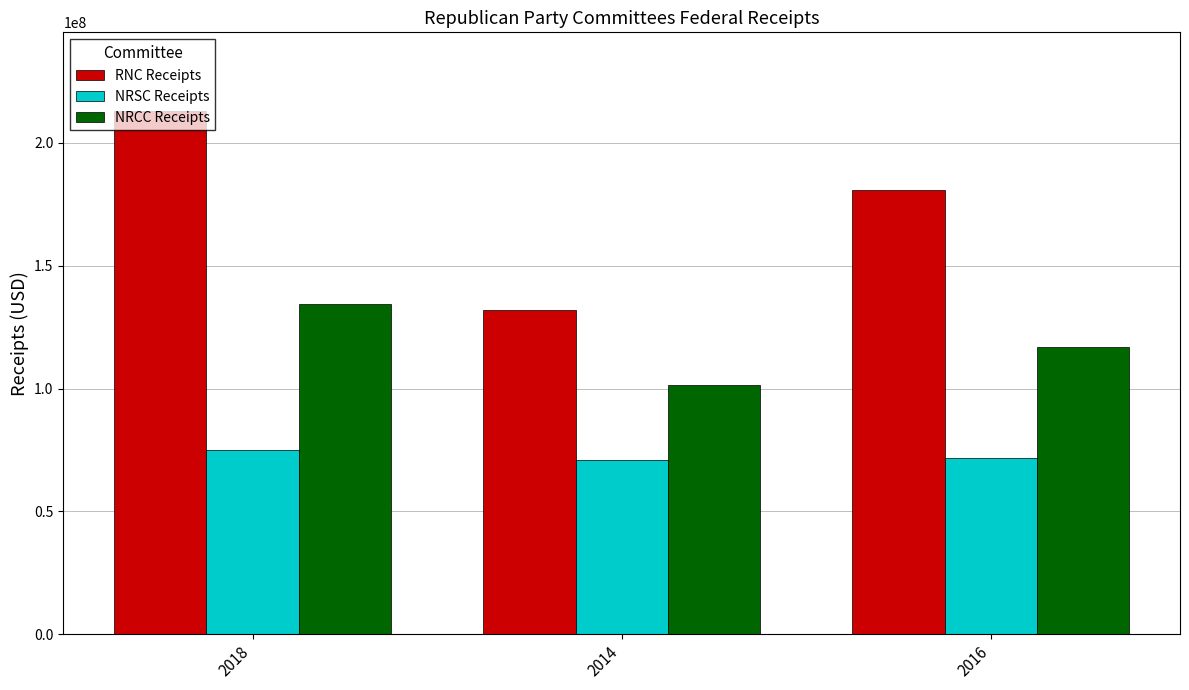

Which series has the largest total across all categories?

RNC Receipts